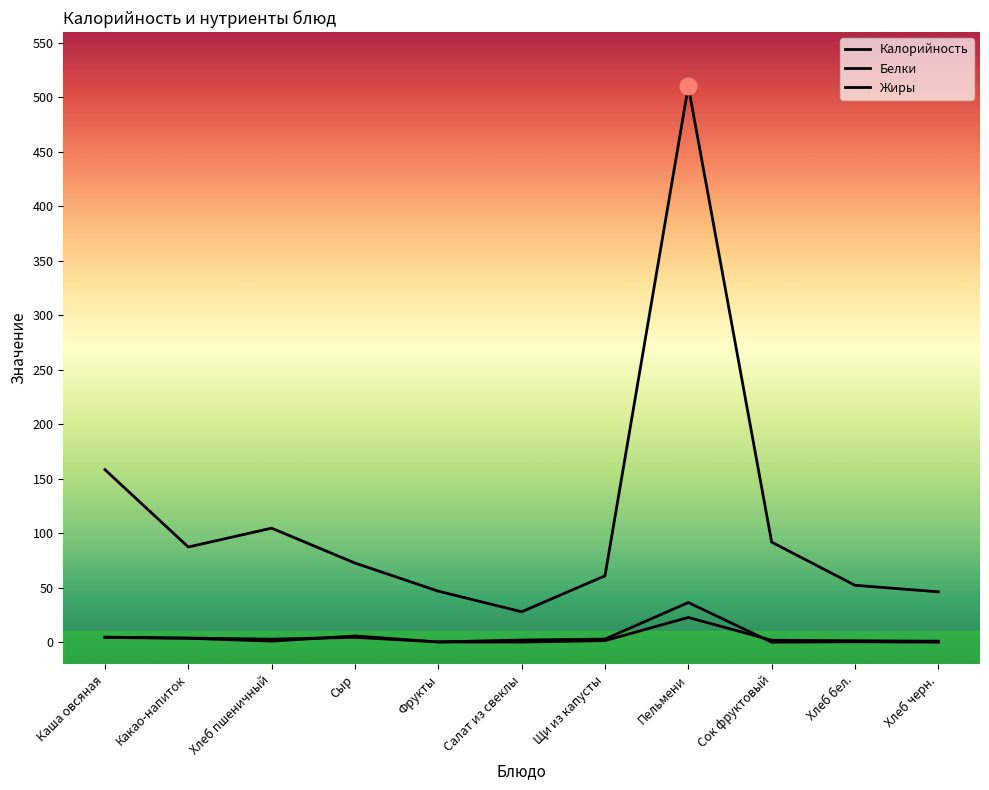

The Белки series shows 1.5 at Хлеб бел.. True or false?

True